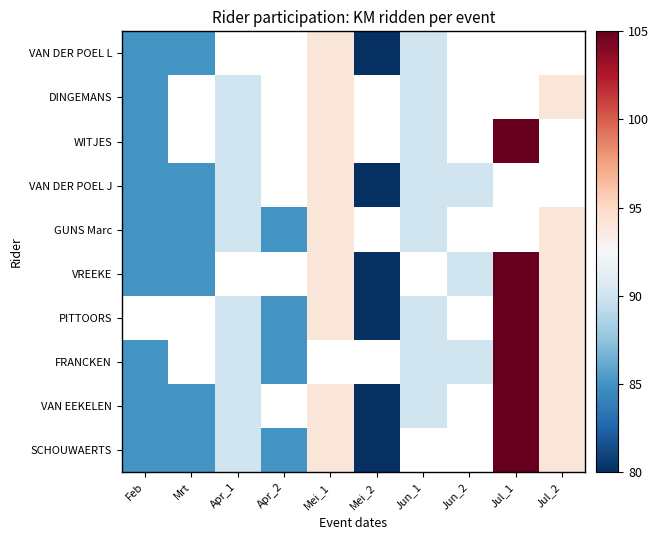

Which has a higher value, Apr_1 or Mei_2?

Apr_1